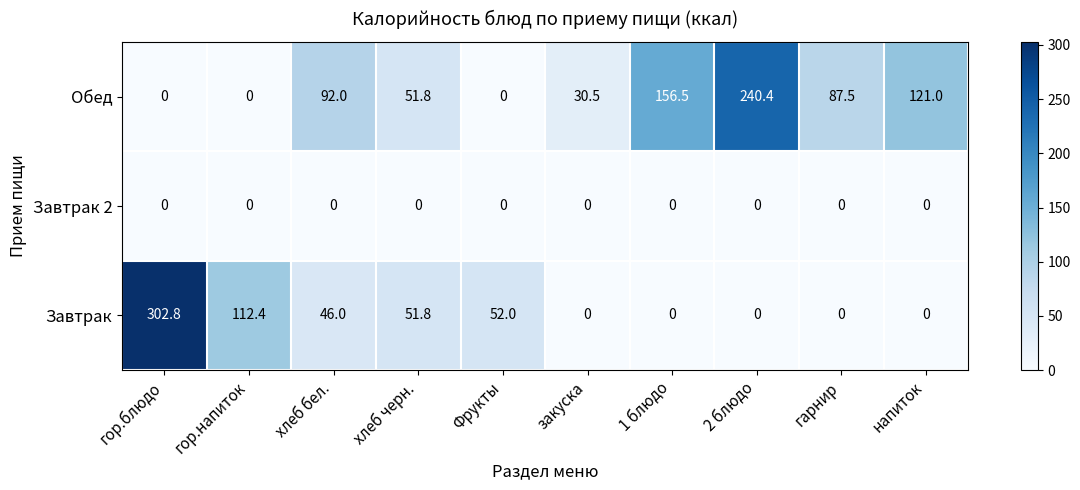

Which category has the highest value across all series?

гор.блюдо